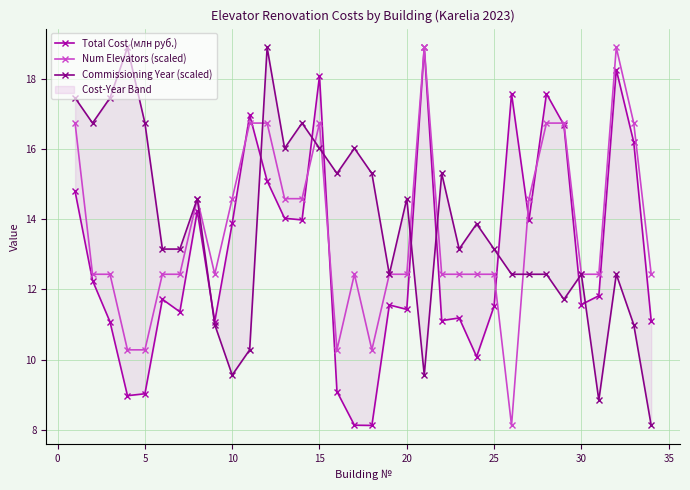

What is the maximum value for Num Elevators (scaled)?

18.9